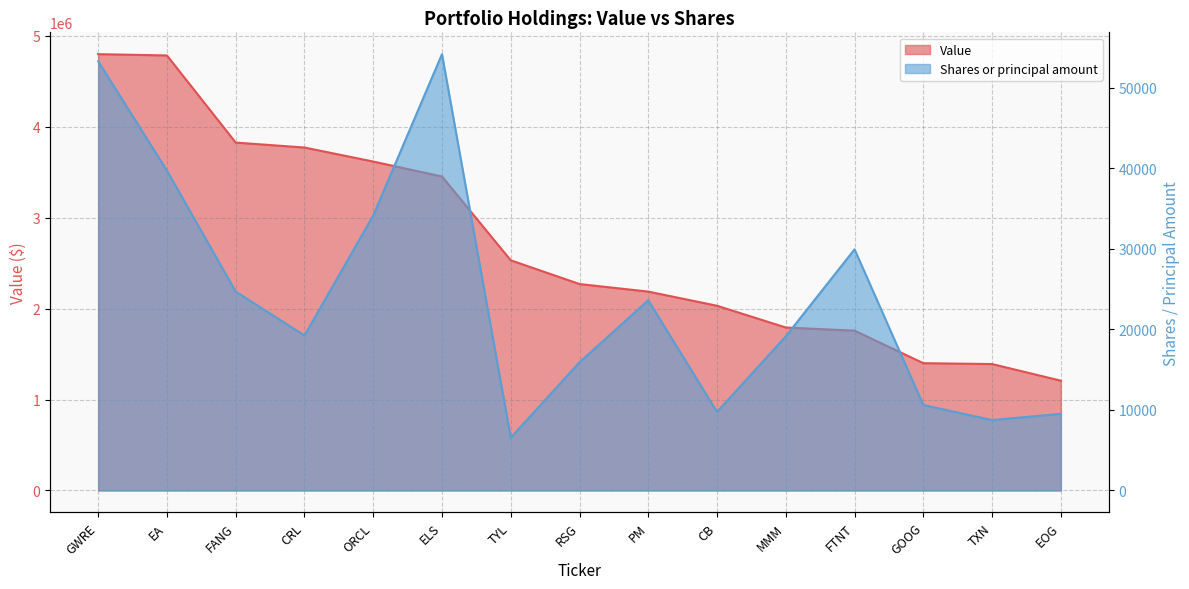

What position from the left is GOOG?

13